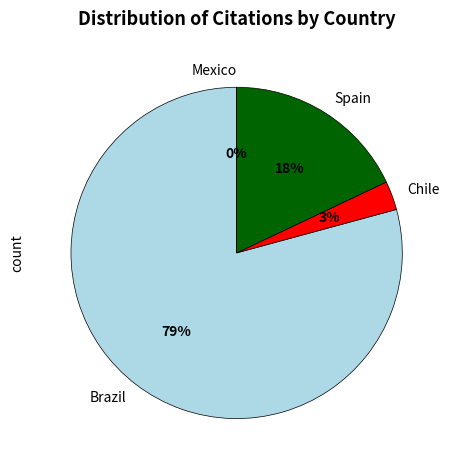

What is the change in value from Chile to Spain?

+43